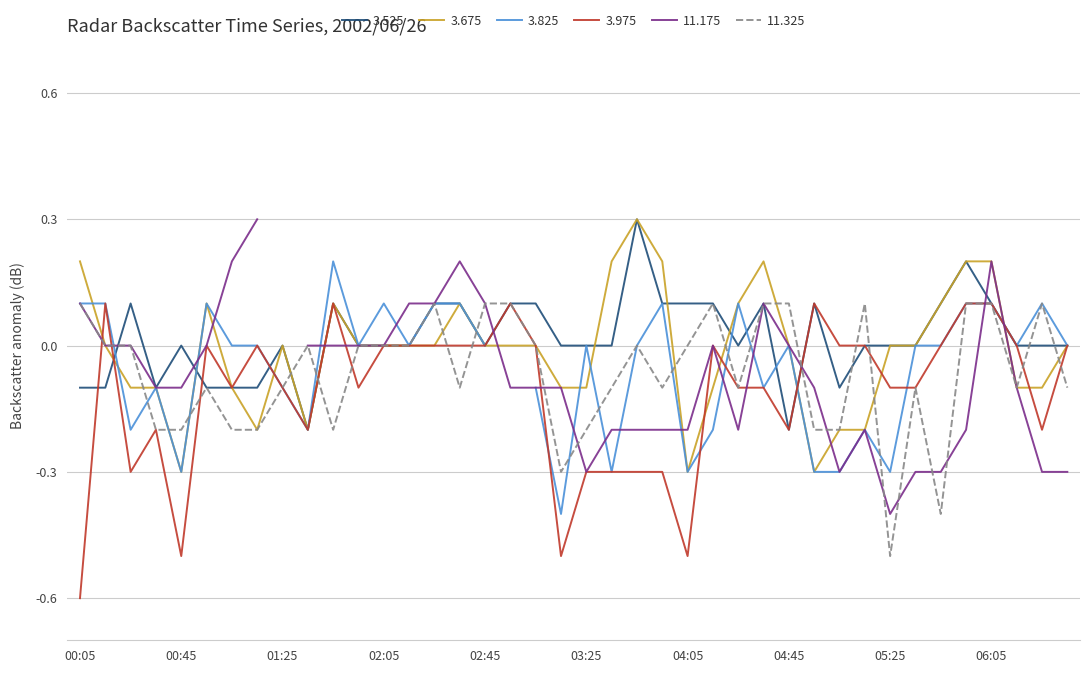

True or false: 3.675 and 11.325 intersect in this chart.

True